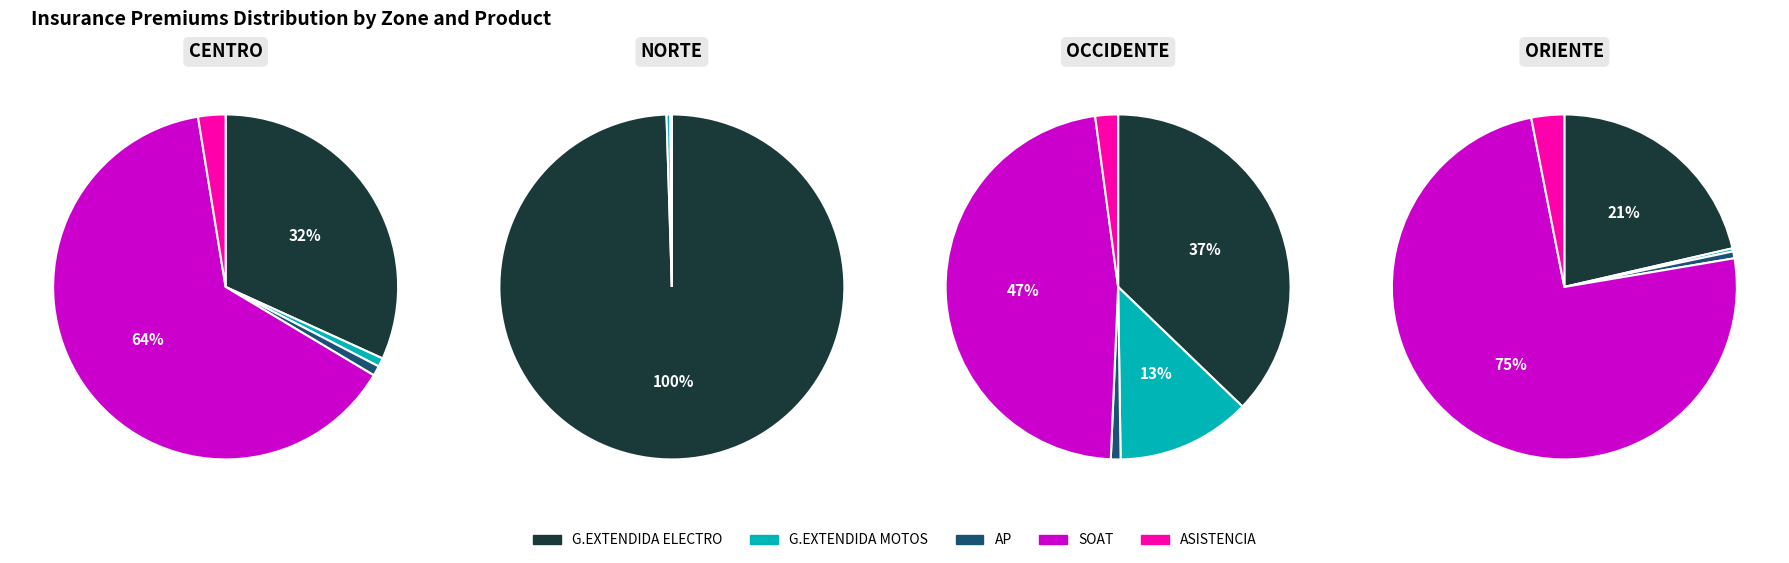

To the nearest percent, what percentage of the pie is 0?

37%